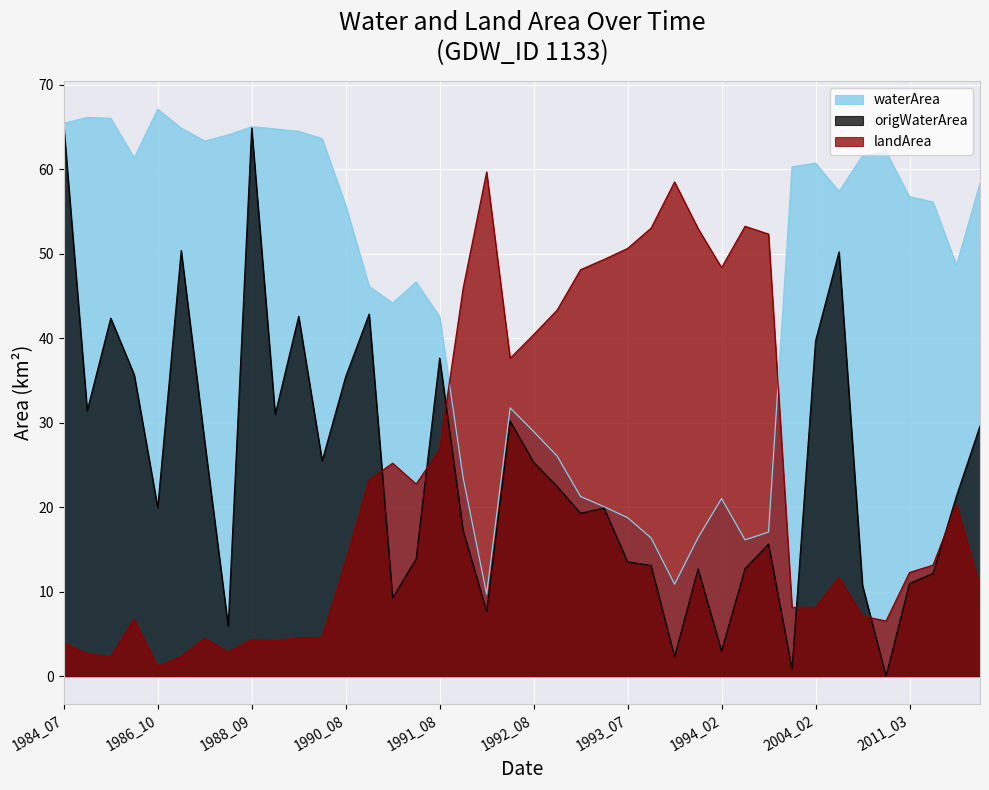

Which series has the largest total across all categories?

waterArea